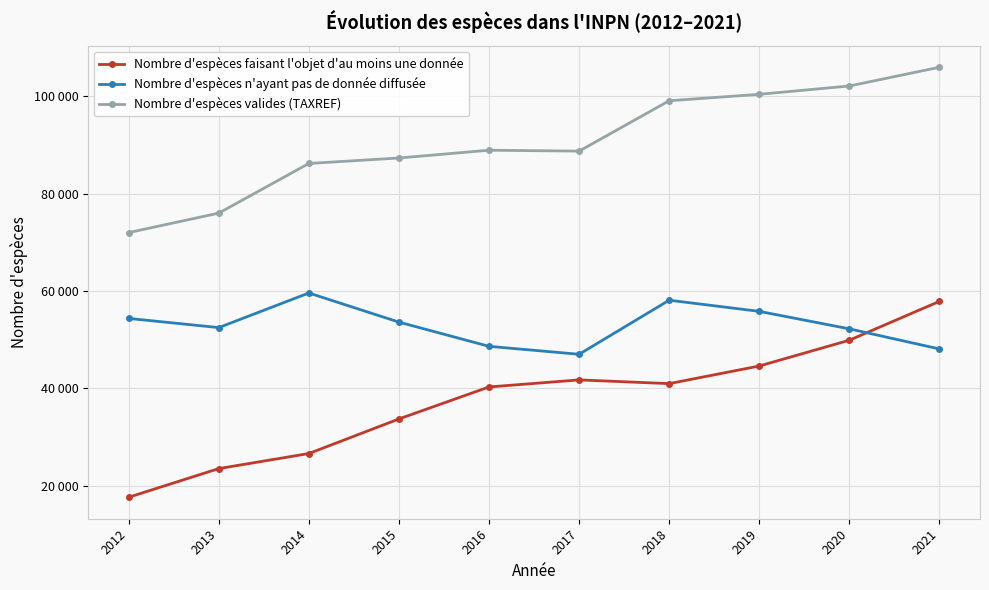

What is the difference between the maximum and minimum values in the Nombre d'espèces faisant l'objet d'au moins une donnée series?

40244